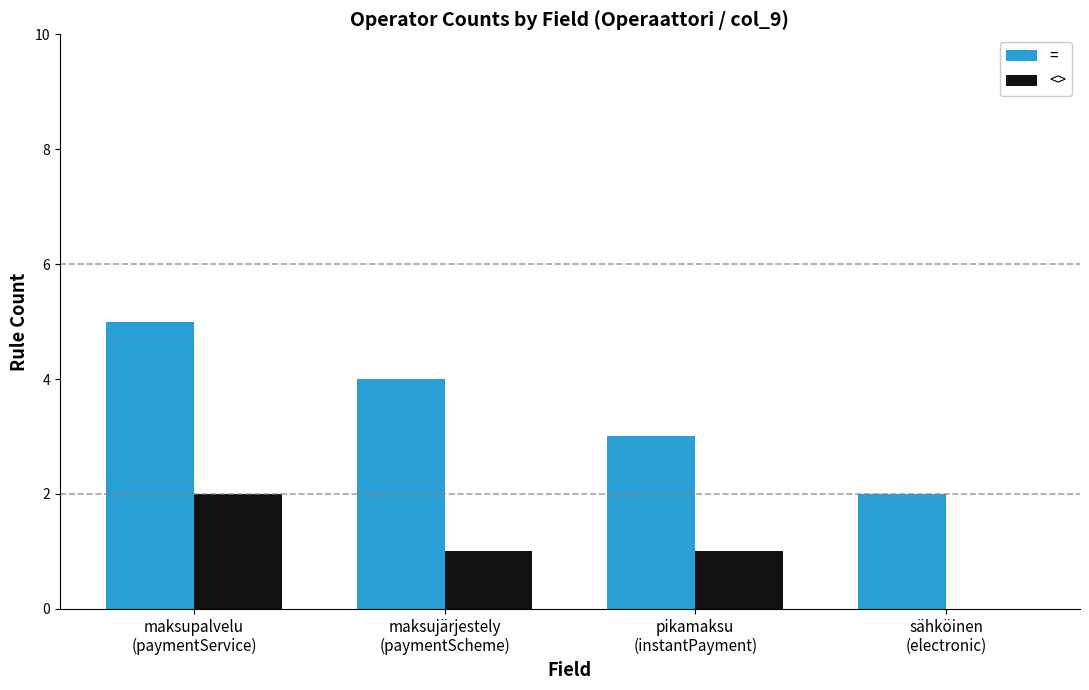

Reading left to right, transcribe all the data shown in this chart.

=: maksupalvelu
(paymentService)=5	maksujärjestely
(paymentScheme)=4	pikamaksu
(instantPayment)=3	sähköinen
(electronic)=2
<>: maksupalvelu
(paymentService)=2	maksujärjestely
(paymentScheme)=1	pikamaksu
(instantPayment)=1	sähköinen
(electronic)=0